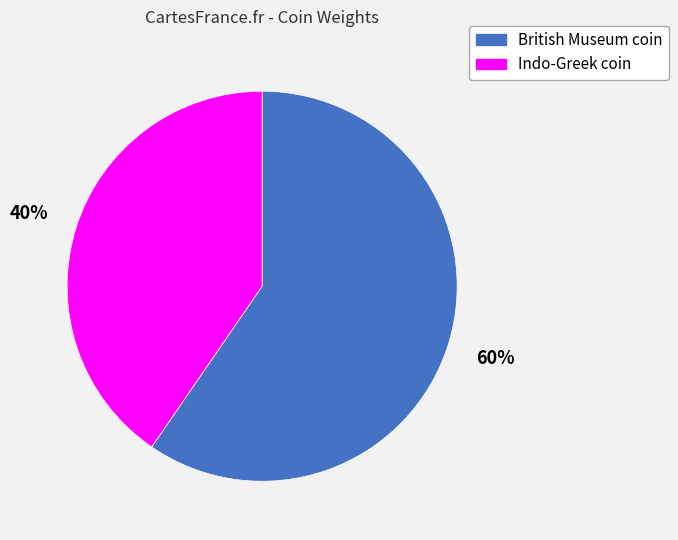

The Indo-Greek coin slice represents 40% of the pie. True or false?

True